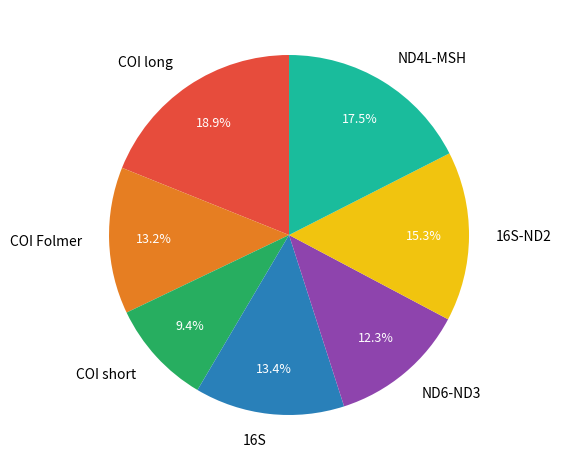

Between COI short and ND6-ND3, which is larger?

ND6-ND3